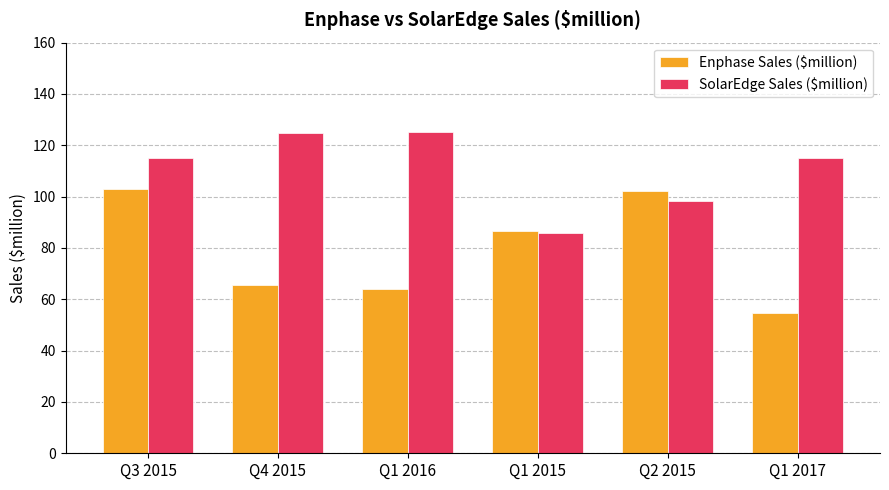

The SolarEdge Sales ($million) series shows 124.8 at Q4 2015. True or false?

True